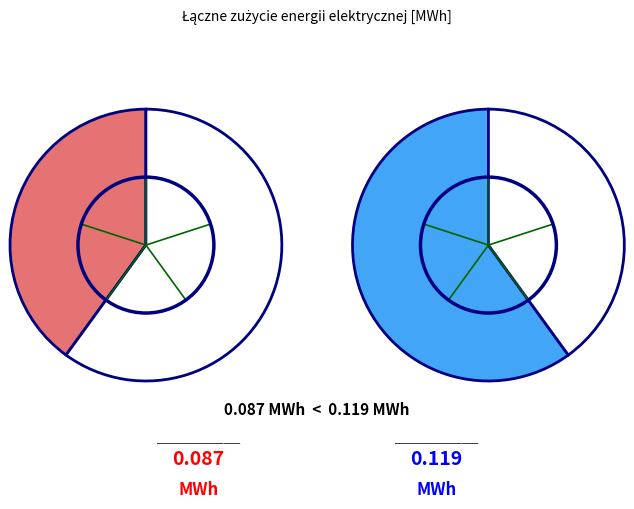

How many segments does this pie chart have?

2